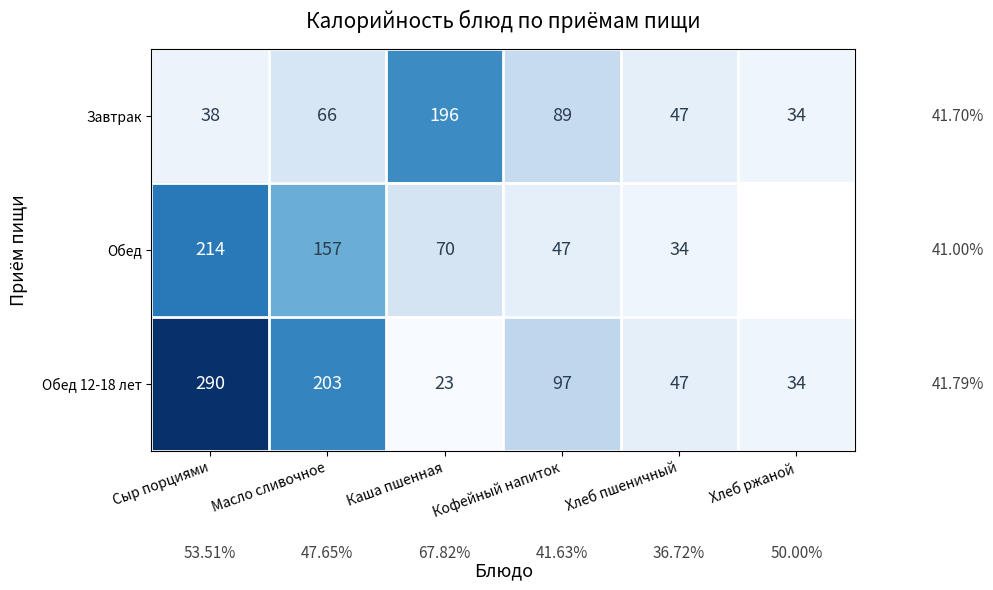

What is the average value of the Завтрак series?

78